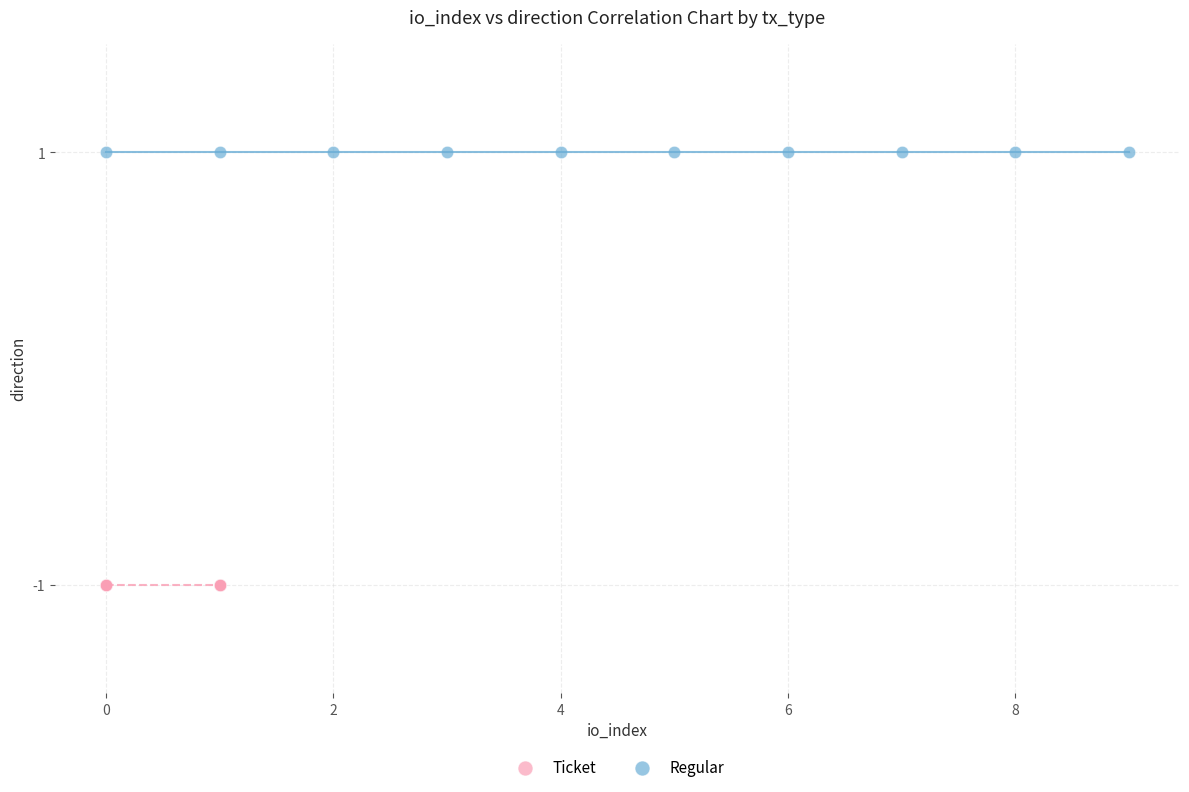

Which series contains the highest Y value?

Regular